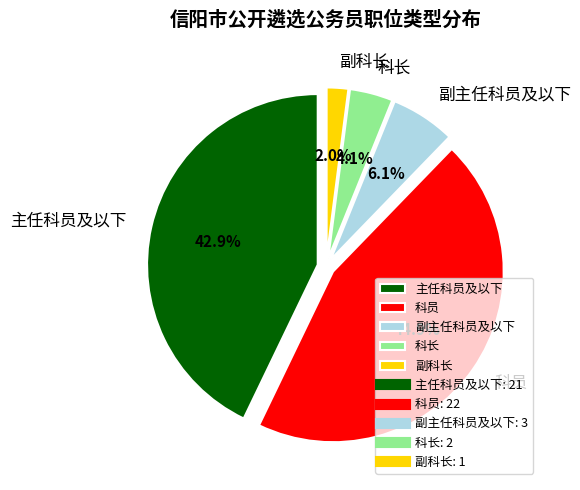

To the nearest percent, what is the difference between the largest and smallest slice percentages?

43%